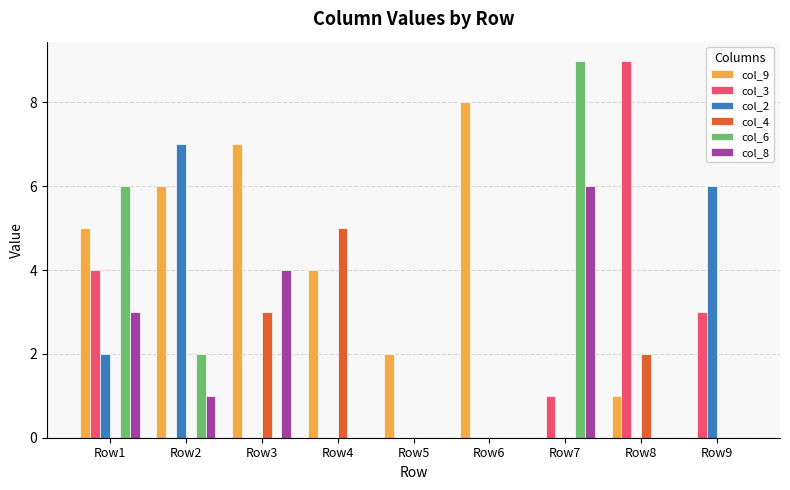

The value of col_8 at Row6 is -2. True or false?

False